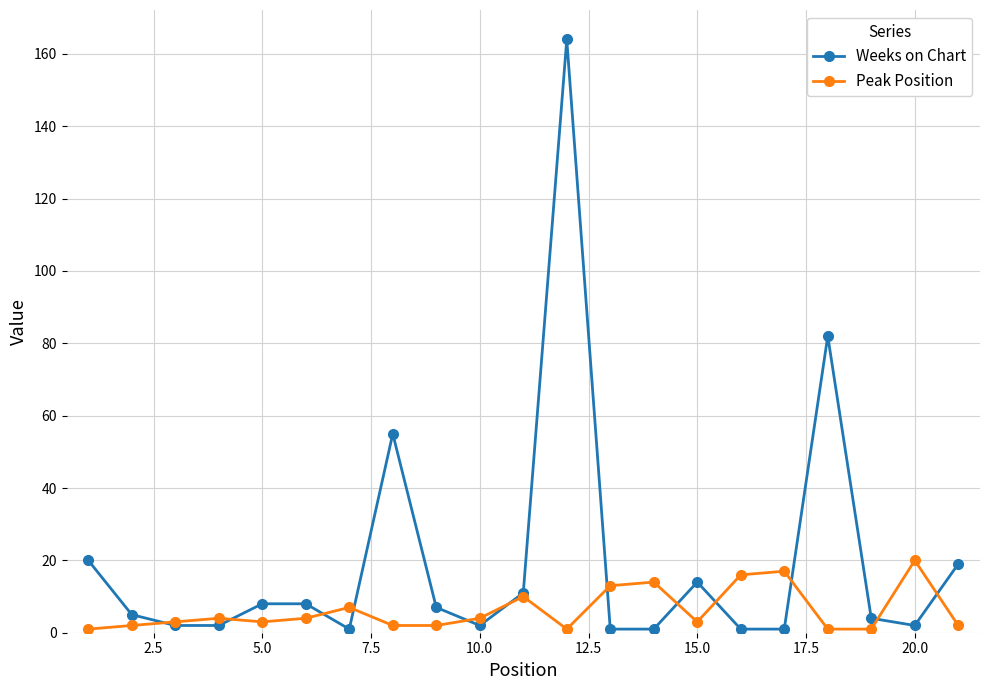

How many series are shown in this chart?

2